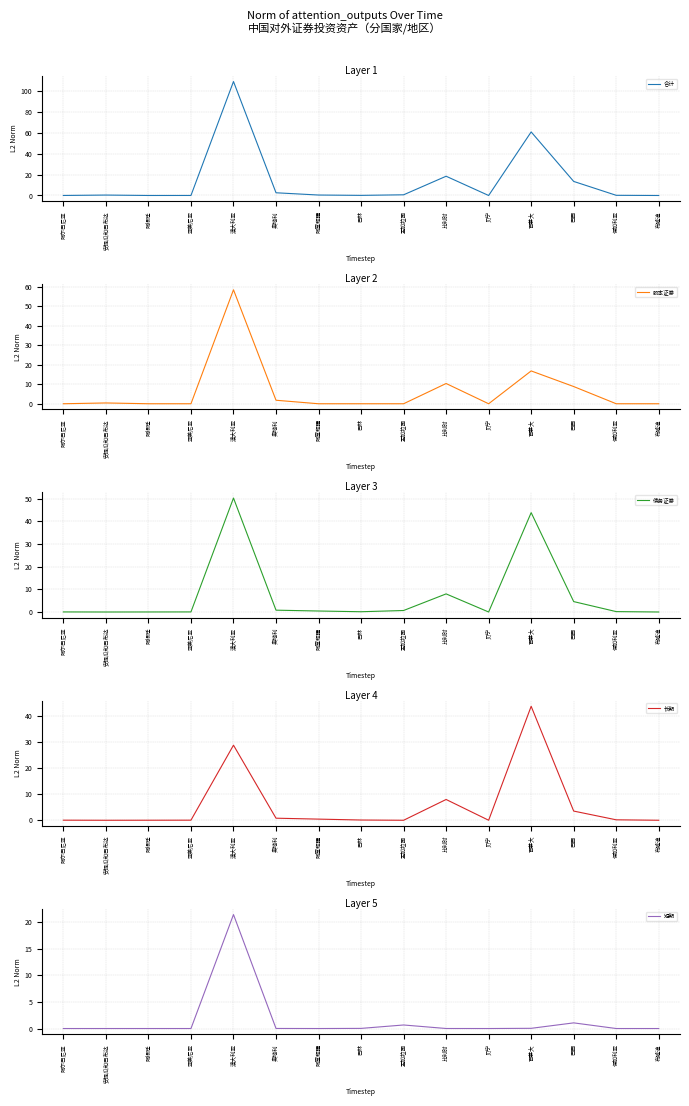

Reading left to right, extract all data points from this chart.

合计: 阿尔巴尼亚=0.0	安提瓜和巴布达=0.4	阿根廷=0.0	亚美尼亚=0.0	澳大利亚=108.7	奥地利=2.6	阿塞拜疆=0.4	巴林=0.1	孟加拉国=0.7	比利时=18.4	贝宁=0.0	百慕大=60.6	巴西=13.4	保加利亚=0.2	布隆迪=0.0
股本证券: 阿尔巴尼亚=0.0	安提瓜和巴布达=0.4	阿根廷=0.0	亚美尼亚=0.0	澳大利亚=58.5	奥地利=1.8	阿塞拜疆=0.0	巴林=0.0	孟加拉国=0.0	比利时=10.4	贝宁=0.0	百慕大=16.8	巴西=8.8	保加利亚=0.0	布隆迪=0.0
债务证券: 阿尔巴尼亚=0.0	安提瓜和巴布达=0.0	阿根廷=0.0	亚美尼亚=0.0	澳大利亚=50.2	奥地利=0.8	阿塞拜疆=0.4	巴林=0.1	孟加拉国=0.7	比利时=8.0	贝宁=0.0	百慕大=43.8	巴西=4.6	保加利亚=0.2	布隆迪=0.0
长期: 阿尔巴尼亚=0.0	安提瓜和巴布达=0.0	阿根廷=0.0	亚美尼亚=0.0	澳大利亚=28.8	奥地利=0.8	阿塞拜疆=0.4	巴林=0.1	孟加拉国=0.0	比利时=8.0	贝宁=0.0	百慕大=43.7	巴西=3.5	保加利亚=0.2	布隆迪=0.0
短期: 阿尔巴尼亚=0.0	安提瓜和巴布达=0.0	阿根廷=0.0	亚美尼亚=0.0	澳大利亚=21.4	奥地利=0.0	阿塞拜疆=0.0	巴林=0.0	孟加拉国=0.7	比利时=0.0	贝宁=0.0	百慕大=0.0	巴西=1.1	保加利亚=0.0	布隆迪=0.0